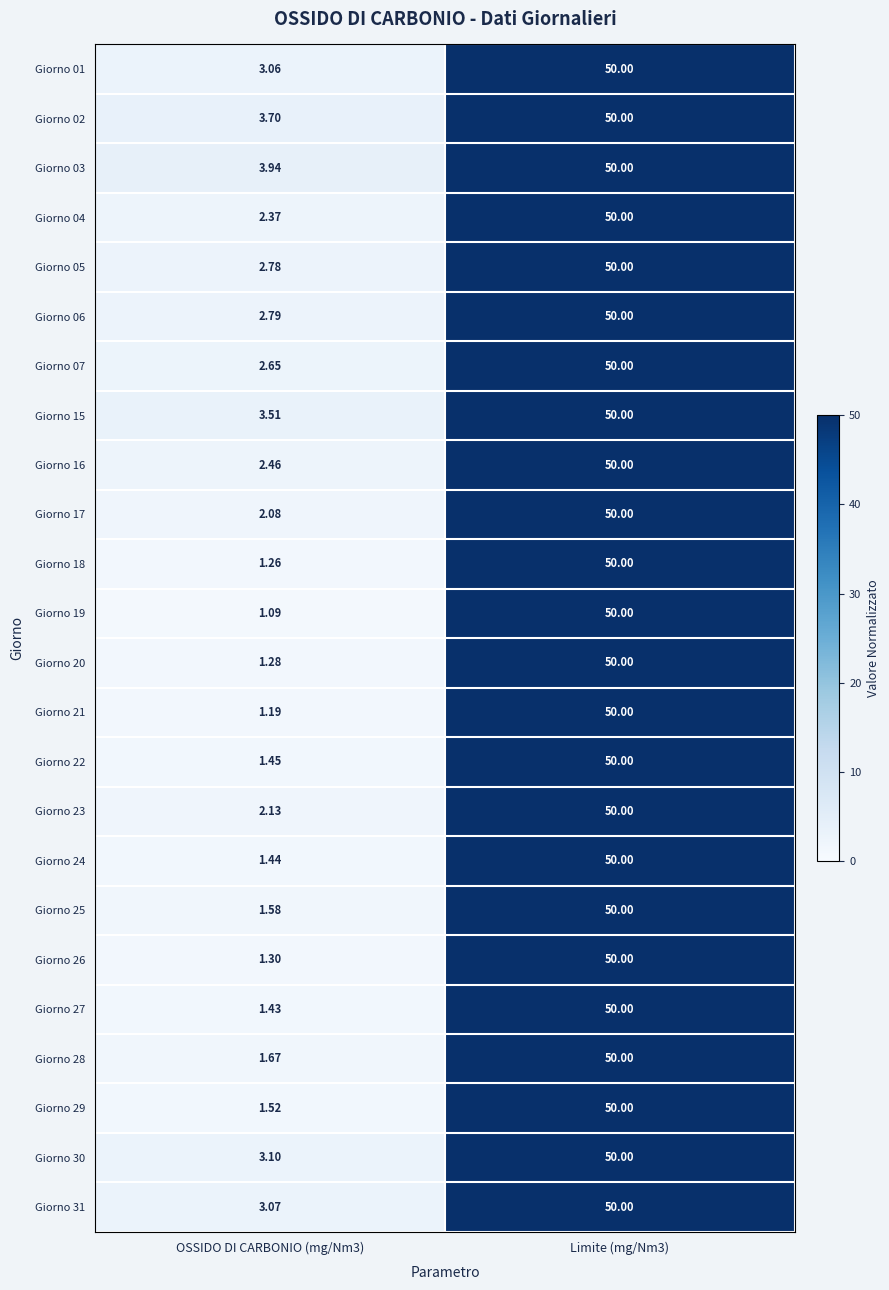

Reading right to left, what are all the values shown in this chart?

Giorno 01: Limite (mg/Nm3)=50.0	OSSIDO DI CARBONIO (mg/Nm3)=3.1
Giorno 02: Limite (mg/Nm3)=50.0	OSSIDO DI CARBONIO (mg/Nm3)=3.7
Giorno 03: Limite (mg/Nm3)=50.0	OSSIDO DI CARBONIO (mg/Nm3)=3.9
Giorno 04: Limite (mg/Nm3)=50.0	OSSIDO DI CARBONIO (mg/Nm3)=2.4
Giorno 05: Limite (mg/Nm3)=50.0	OSSIDO DI CARBONIO (mg/Nm3)=2.8
Giorno 06: Limite (mg/Nm3)=50.0	OSSIDO DI CARBONIO (mg/Nm3)=2.8
Giorno 07: Limite (mg/Nm3)=50.0	OSSIDO DI CARBONIO (mg/Nm3)=2.6
Giorno 15: Limite (mg/Nm3)=50.0	OSSIDO DI CARBONIO (mg/Nm3)=3.5
Giorno 16: Limite (mg/Nm3)=50.0	OSSIDO DI CARBONIO (mg/Nm3)=2.5
Giorno 17: Limite (mg/Nm3)=50.0	OSSIDO DI CARBONIO (mg/Nm3)=2.1
Giorno 18: Limite (mg/Nm3)=50.0	OSSIDO DI CARBONIO (mg/Nm3)=1.3
Giorno 19: Limite (mg/Nm3)=50.0	OSSIDO DI CARBONIO (mg/Nm3)=1.1
Giorno 20: Limite (mg/Nm3)=50.0	OSSIDO DI CARBONIO (mg/Nm3)=1.3
Giorno 21: Limite (mg/Nm3)=50.0	OSSIDO DI CARBONIO (mg/Nm3)=1.2
Giorno 22: Limite (mg/Nm3)=50.0	OSSIDO DI CARBONIO (mg/Nm3)=1.4
Giorno 23: Limite (mg/Nm3)=50.0	OSSIDO DI CARBONIO (mg/Nm3)=2.1
Giorno 24: Limite (mg/Nm3)=50.0	OSSIDO DI CARBONIO (mg/Nm3)=1.4
Giorno 25: Limite (mg/Nm3)=50.0	OSSIDO DI CARBONIO (mg/Nm3)=1.6
Giorno 26: Limite (mg/Nm3)=50.0	OSSIDO DI CARBONIO (mg/Nm3)=1.3
Giorno 27: Limite (mg/Nm3)=50.0	OSSIDO DI CARBONIO (mg/Nm3)=1.4
Giorno 28: Limite (mg/Nm3)=50.0	OSSIDO DI CARBONIO (mg/Nm3)=1.7
Giorno 29: Limite (mg/Nm3)=50.0	OSSIDO DI CARBONIO (mg/Nm3)=1.5
Giorno 30: Limite (mg/Nm3)=50.0	OSSIDO DI CARBONIO (mg/Nm3)=3.1
Giorno 31: Limite (mg/Nm3)=50.0	OSSIDO DI CARBONIO (mg/Nm3)=3.1